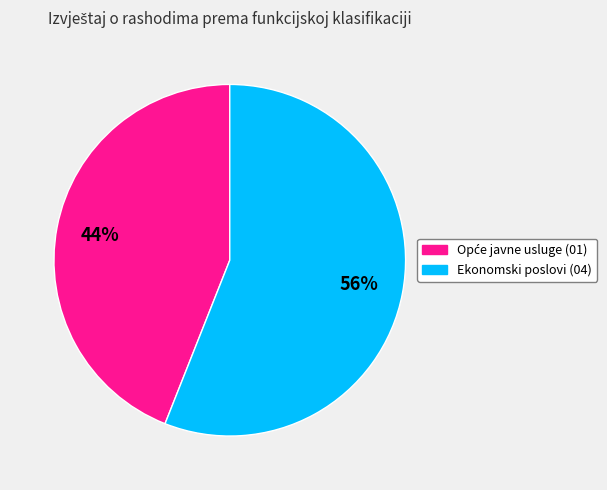

The Ekonomski poslovi slice represents 66% of the pie. True or false?

False